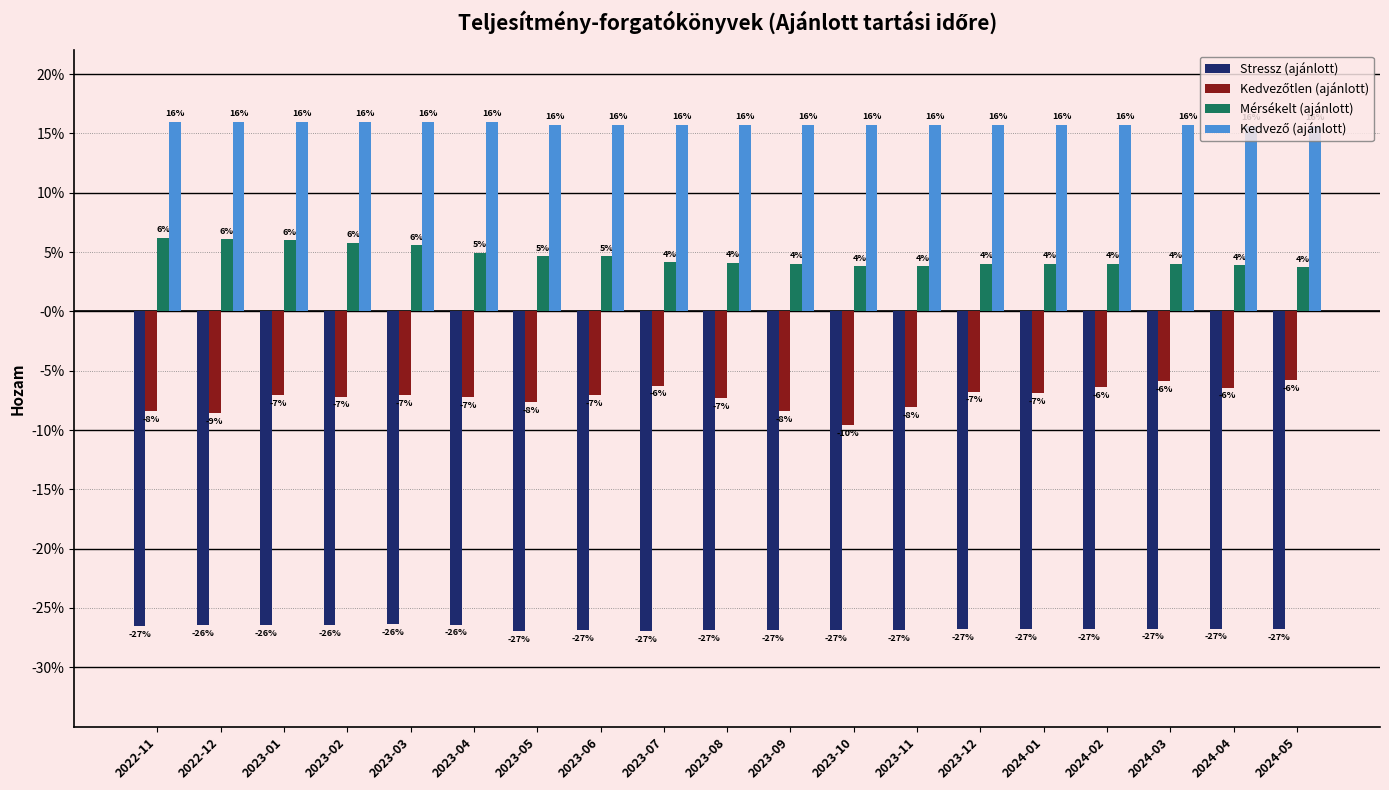

Does the chart contain stacked bars?

No